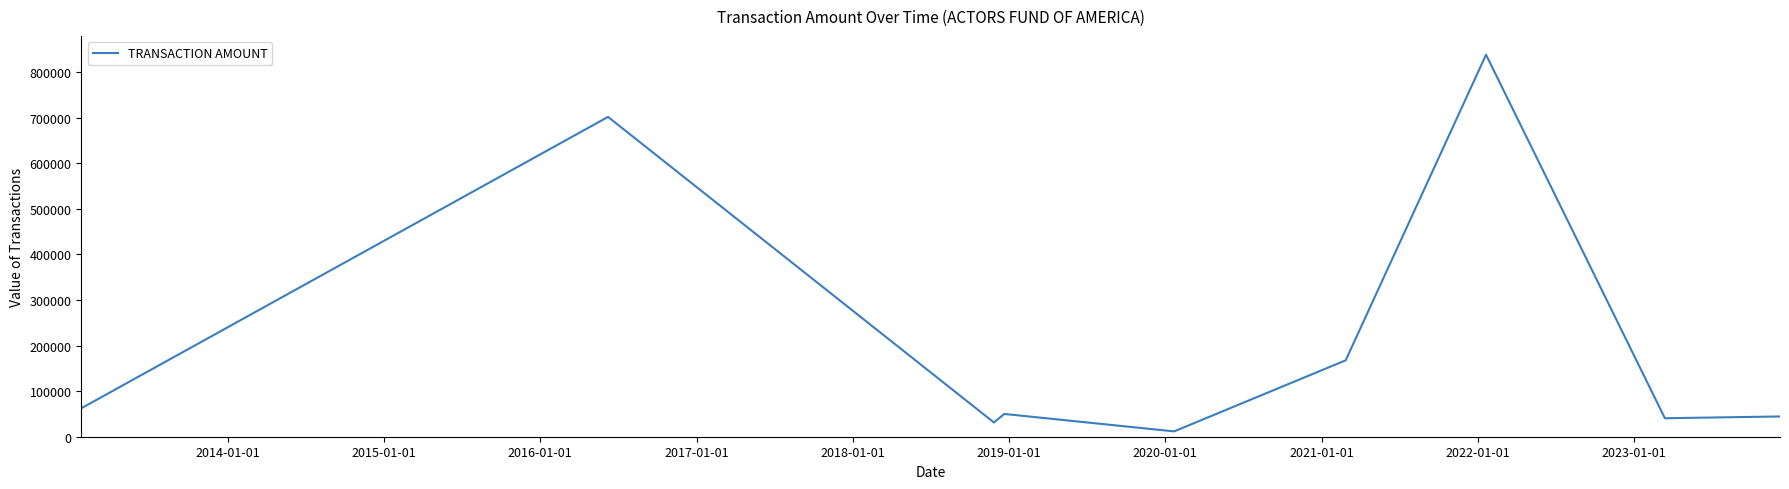

What is the maximum value shown in the chart?

838500